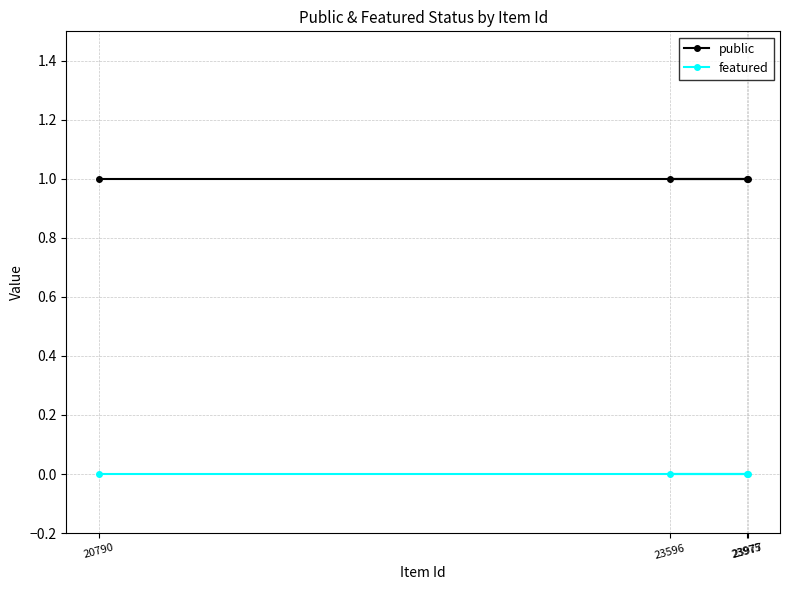

Does the chart have visible grid lines?

Yes